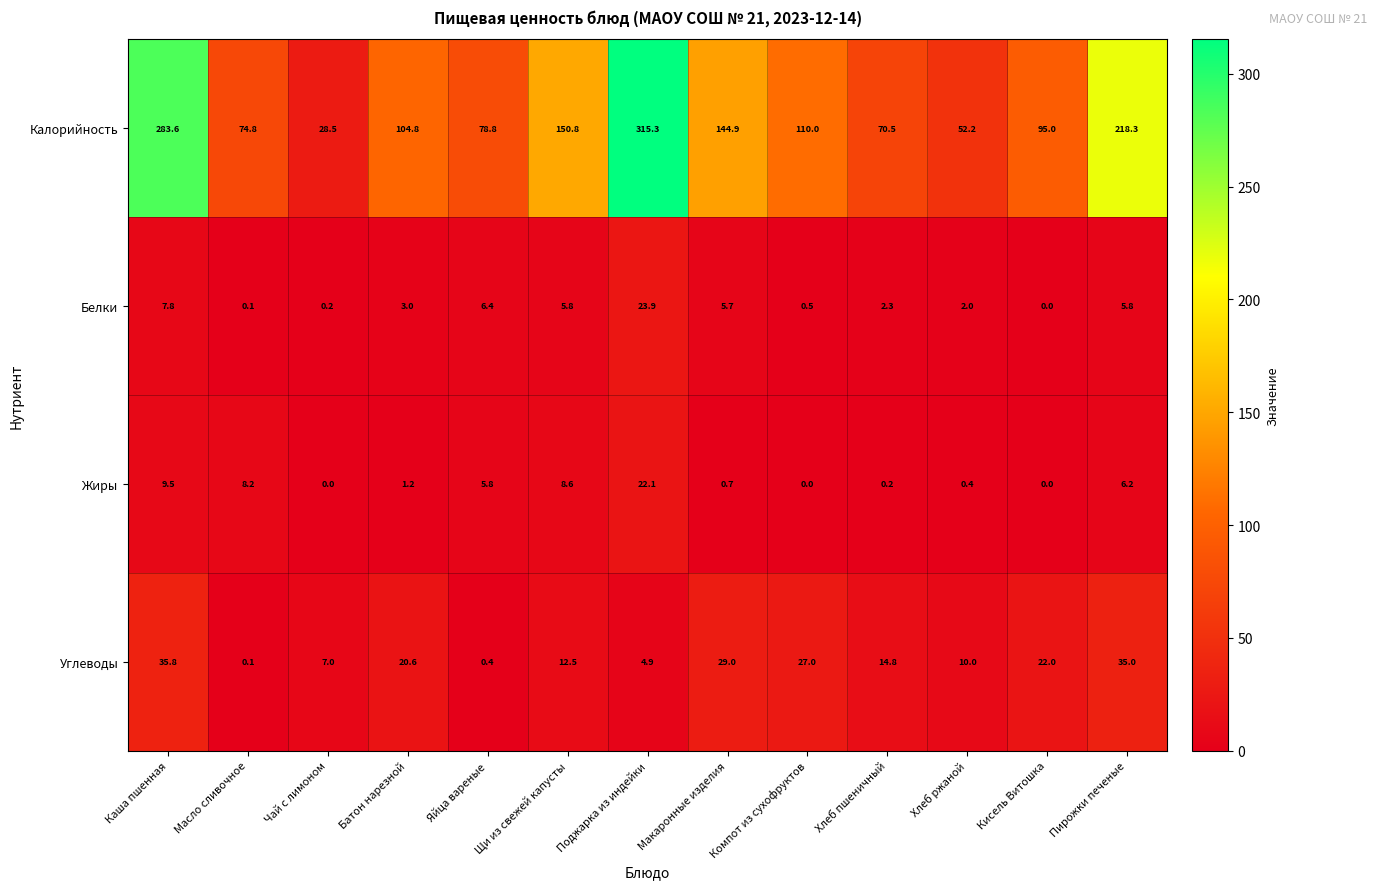

What value does the Калорийность series have at Хлеб пшеничный?

70.5